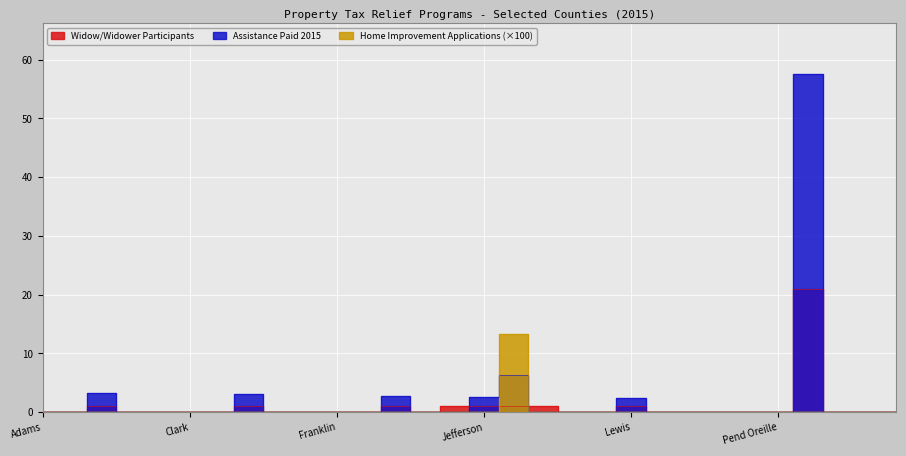

How many values in Widow/Widower Participants are above zero?

9